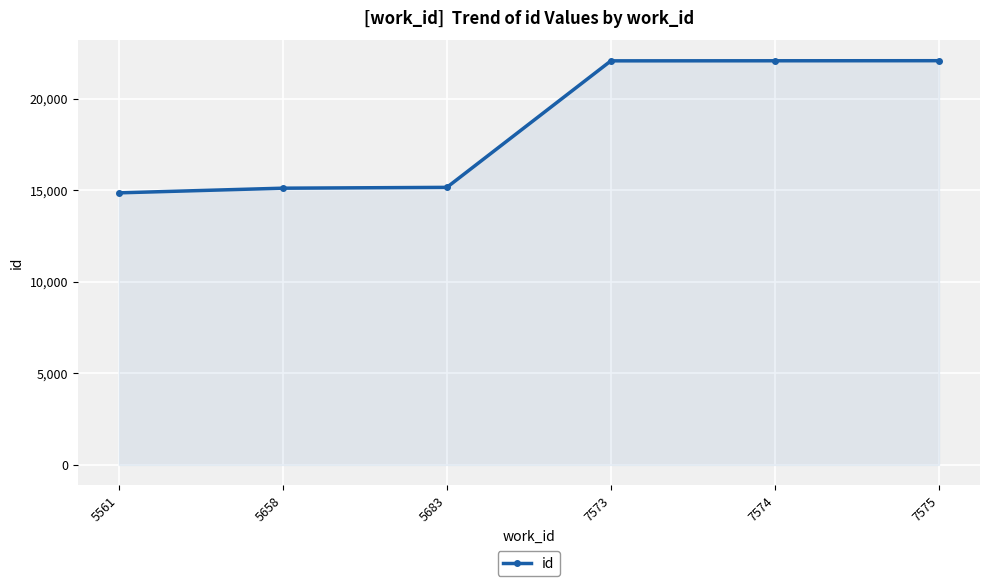

What is the smallest value displayed?

14859